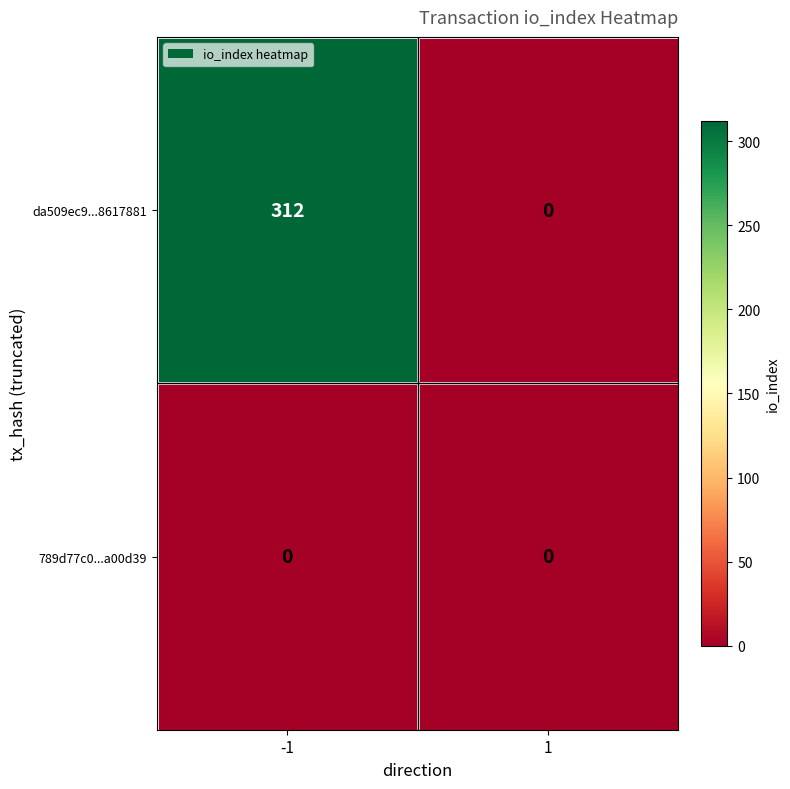

Between -1 and 1, which series saw the biggest shift?

da509ec9...8617881